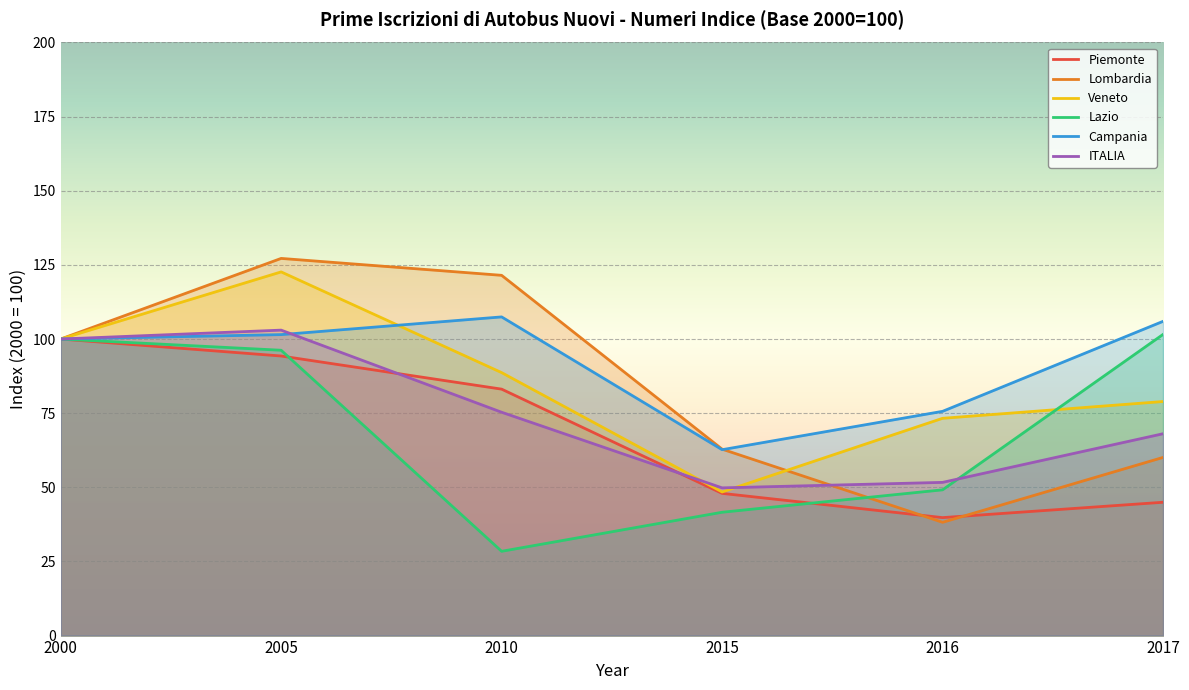

Between which two adjacent categories do ITALIA and Lazio first intersect?

2016 and 2017